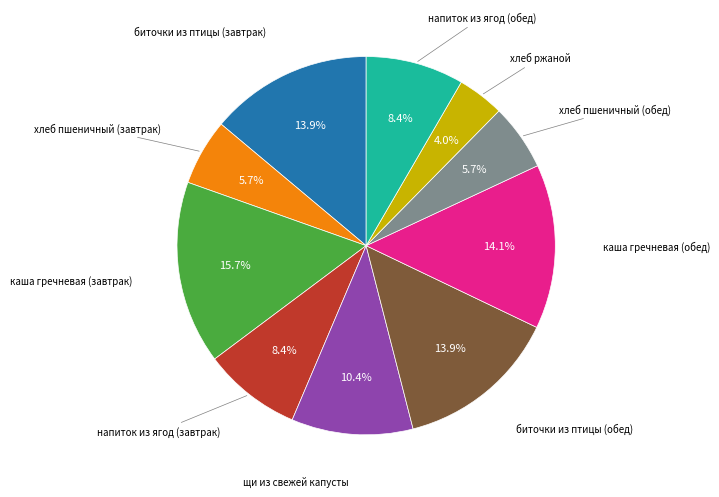

Is there a majority slice in this chart?

No